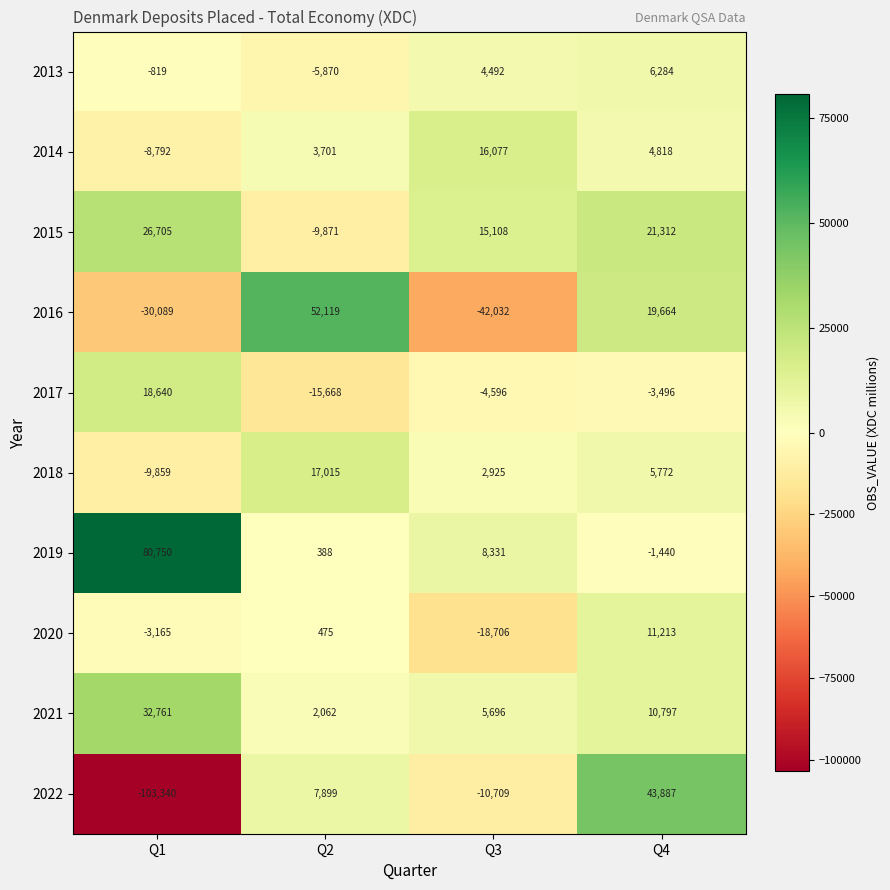

Is it true that 2017 equals 7894 at Q1?

False